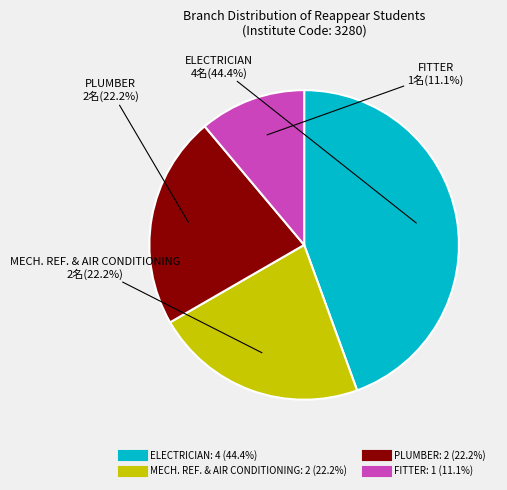

What is the total percentage of PLUMBER and MECH. REF. & AIR CONDITIONING?

44.4%